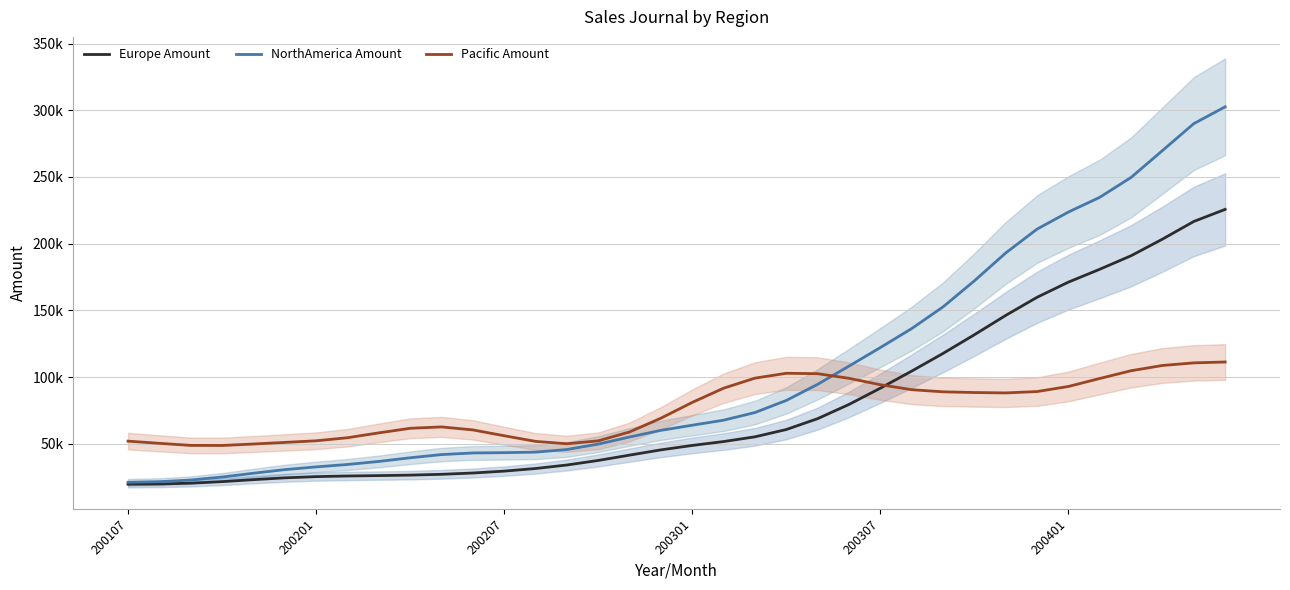

Is this an area chart (filled region under the line)?

No